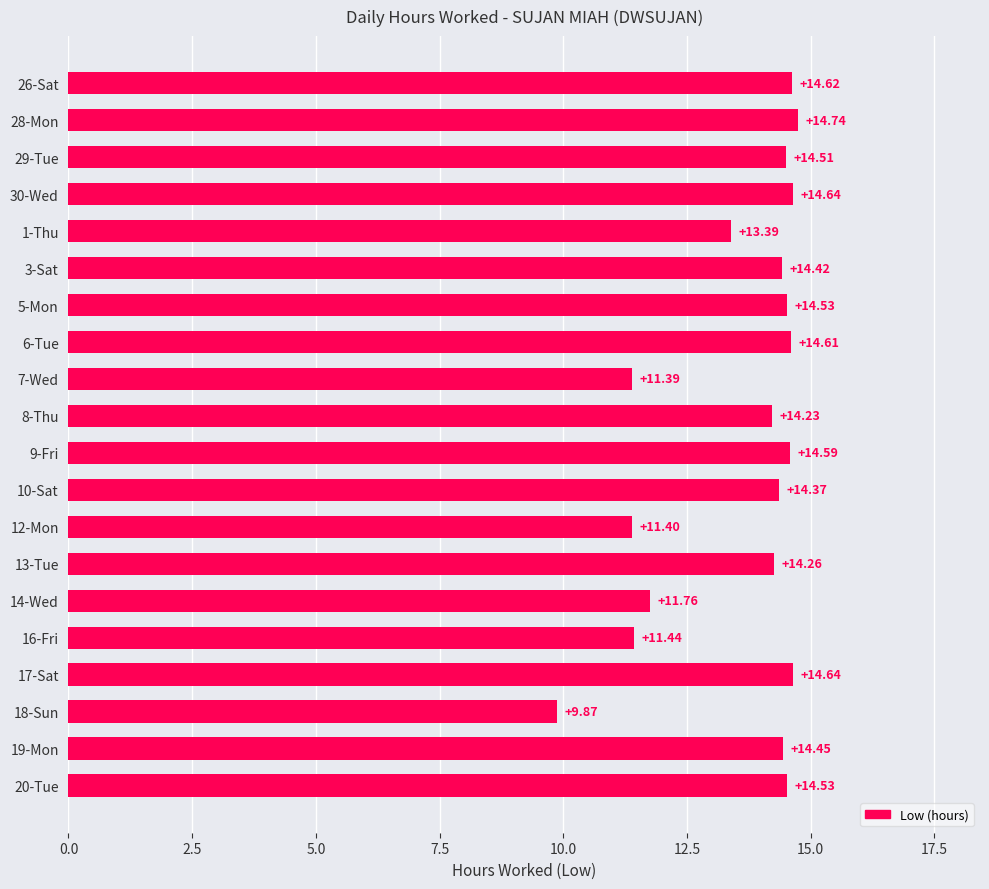

Which has a higher value, 18-Sun or 30-Wed?

30-Wed